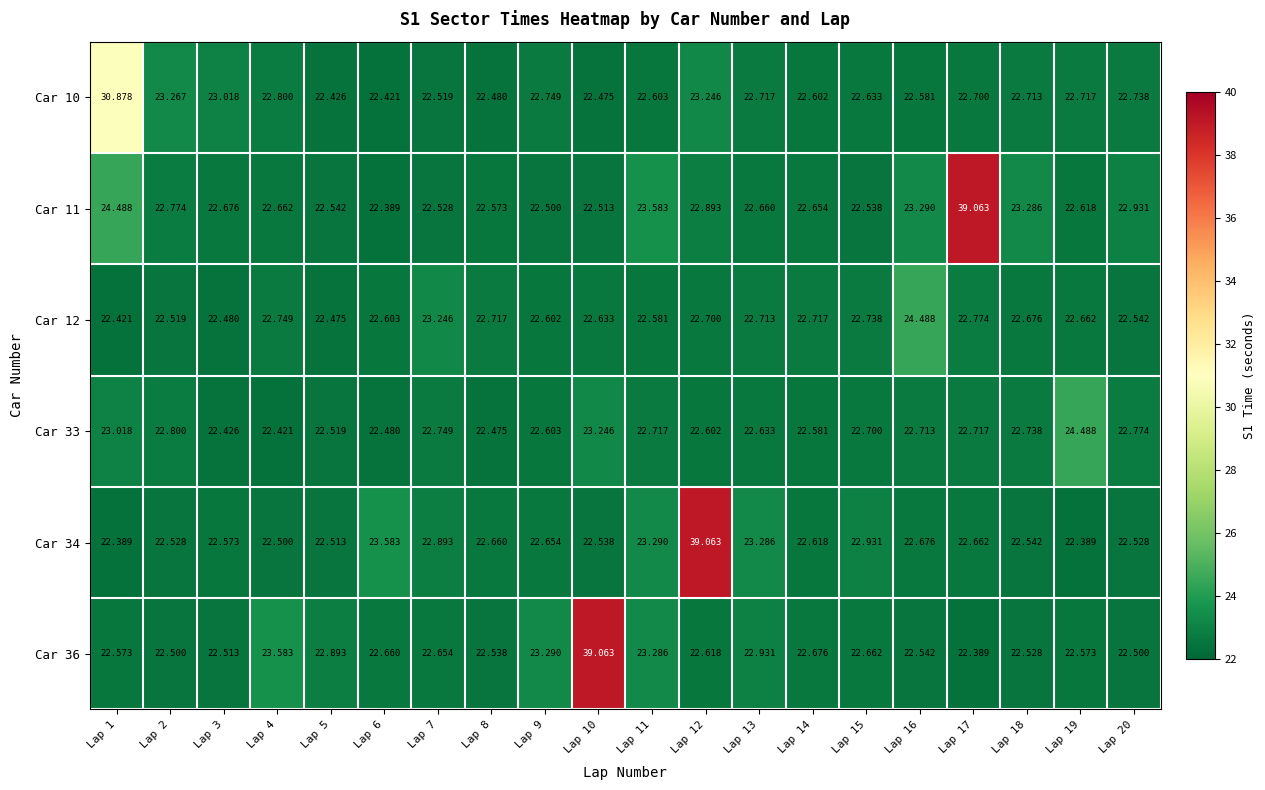

Is the value of Car 12 at Lap 14 greater than the value of Car 33 at Lap 3?

Yes